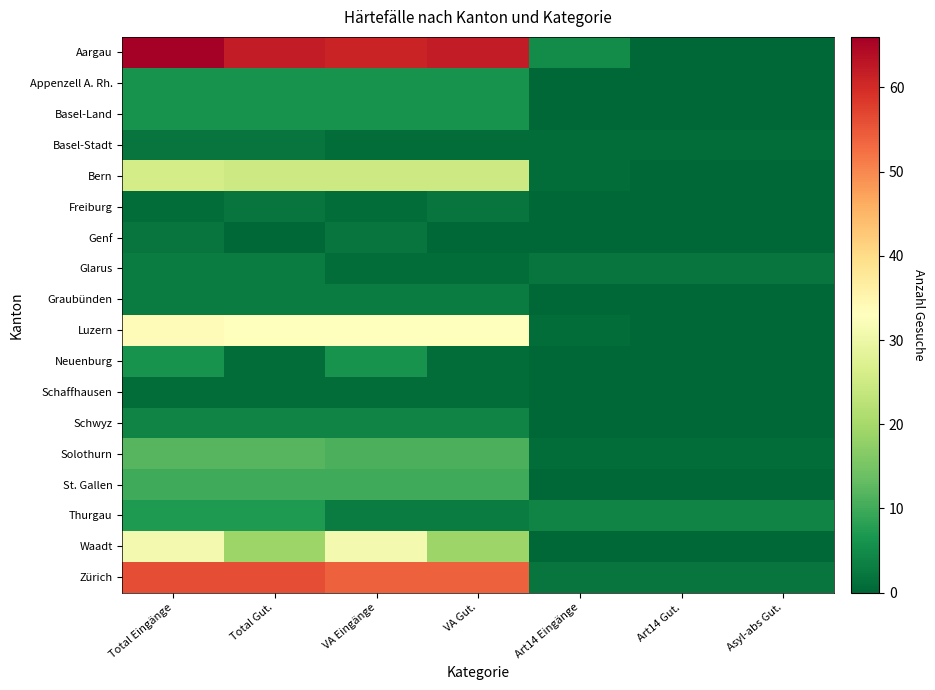

At how many categories does at least one series exceed 41?

4